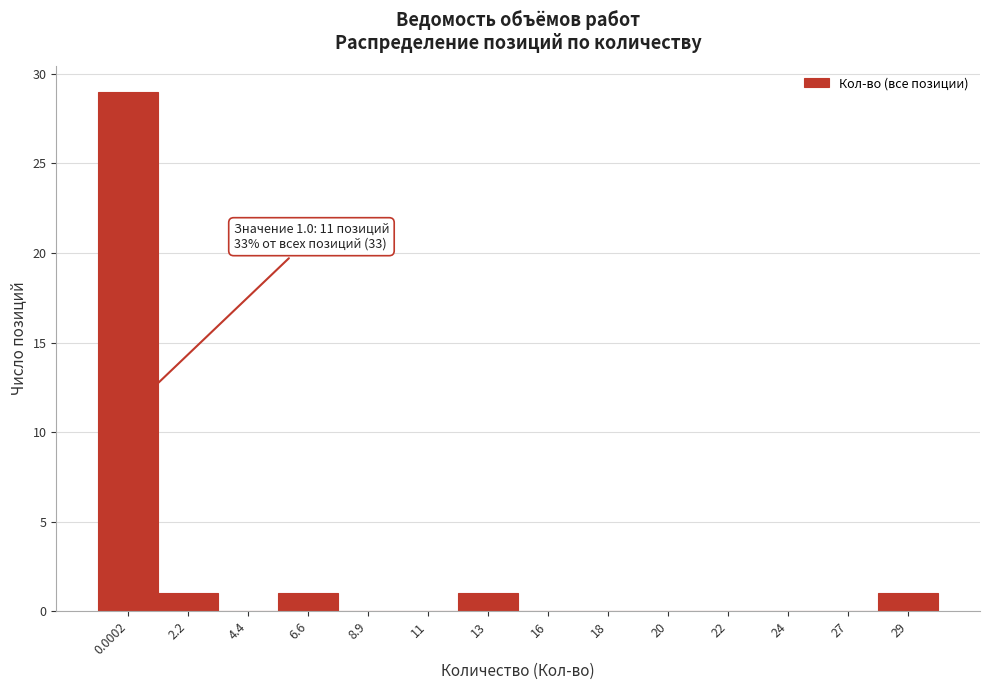

Reading left to right, what are all the values shown in this chart?

0.0002=29	2.2=1	4.4=0	6.6=1	8.9=0	11=0	13=1	16=0	18=0	20=0	22=0	24=0	27=0	29=1